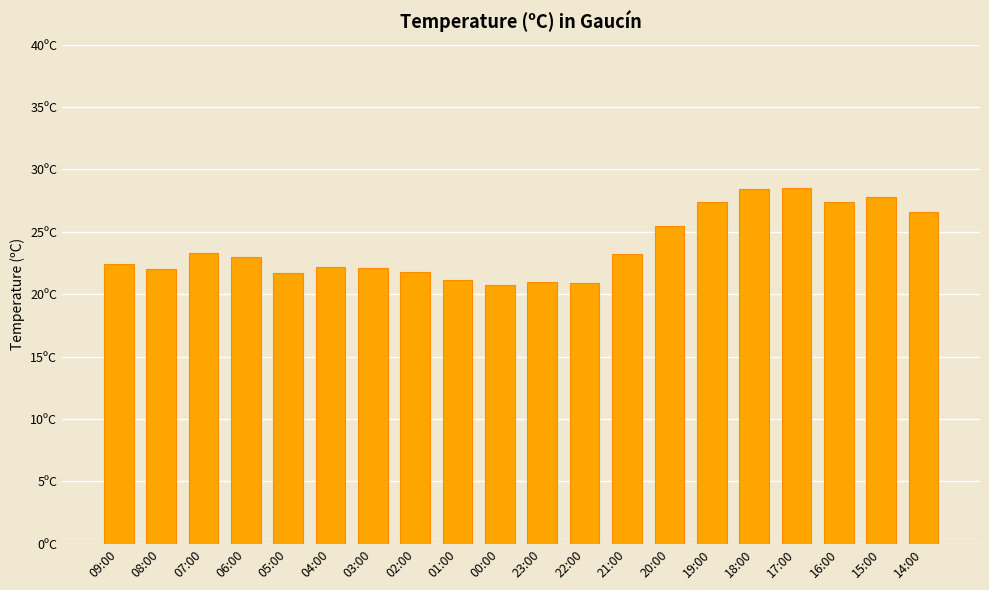

Reading right to left, list all the values displayed in this chart.

26.6	27.8	27.4	28.5	28.4	27.4	25.5	23.2	20.9	21.0	20.7	21.1	21.8	22.1	22.2	21.7	23.0	23.3	22.0	22.4